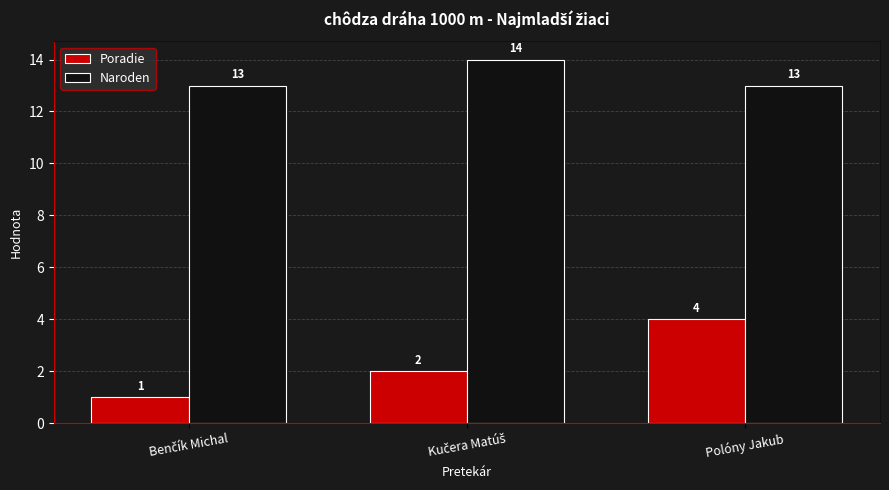

How many Naroden values are between 13 and 14?

3